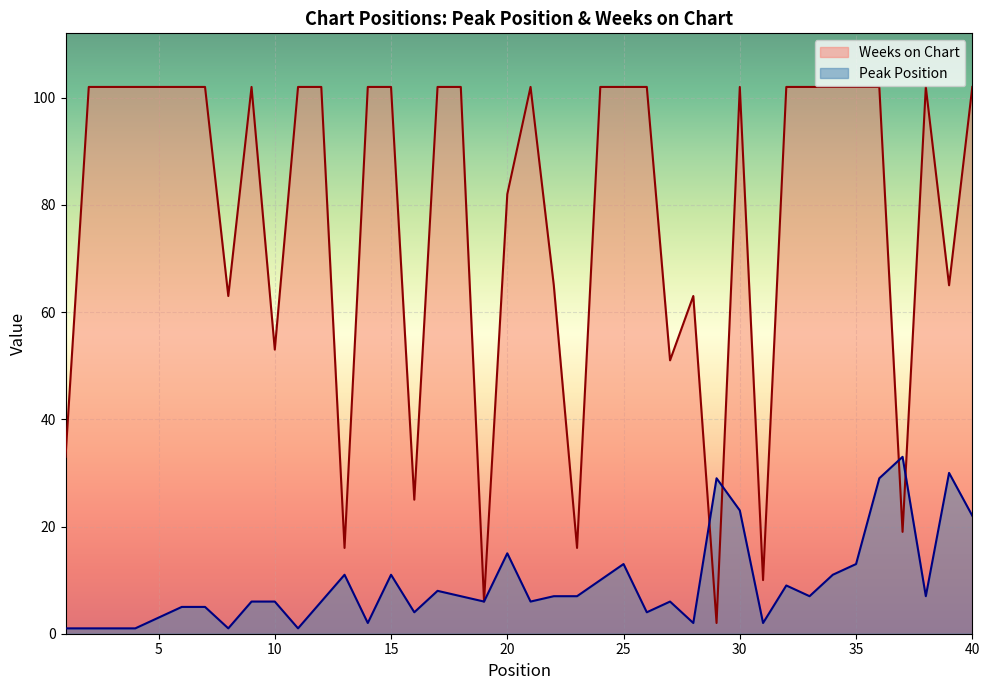

What is the sum of the Peak Position values at 17 and 10?

14